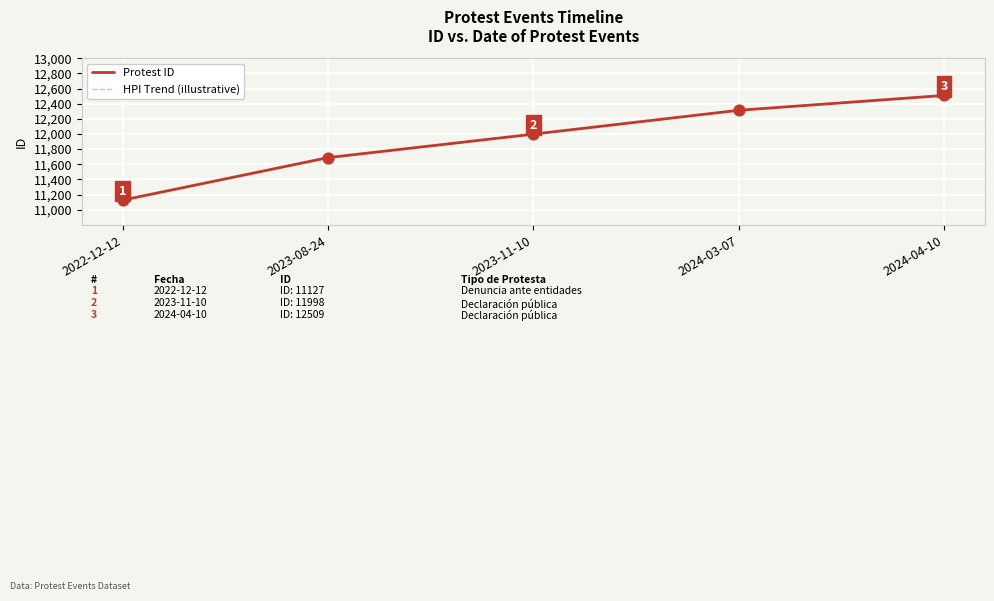

Which series has the largest total across all categories?

Protest ID